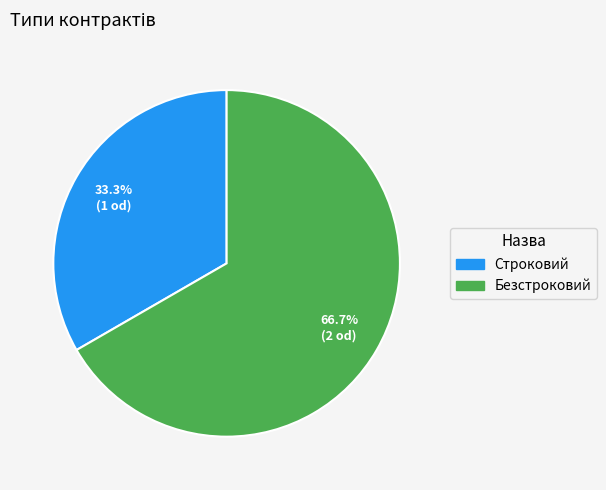

Which category has the biggest portion of the pie?

Безстроковий